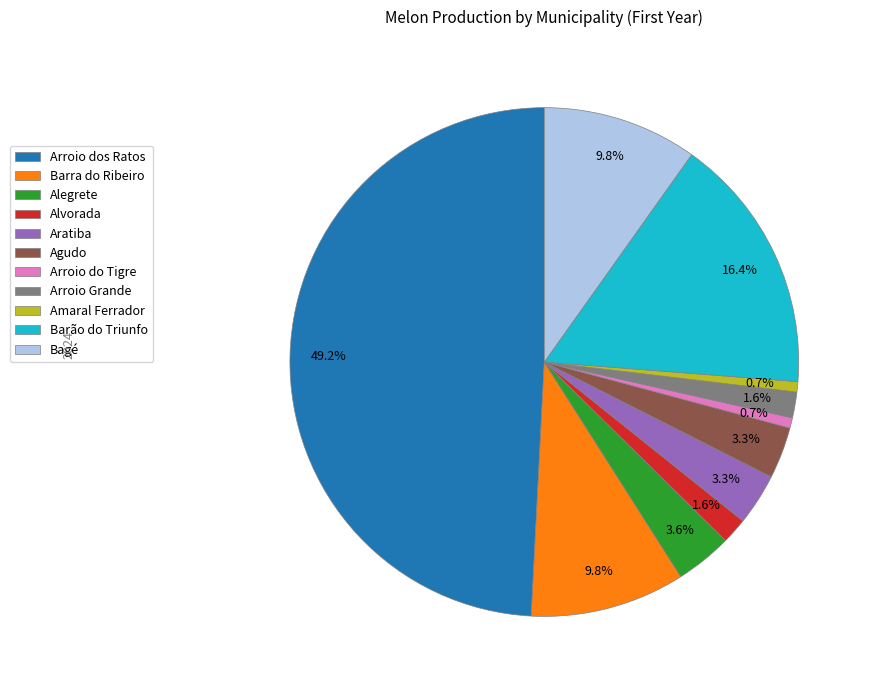

Which category has the biggest portion of the pie?

Arroio dos Ratos